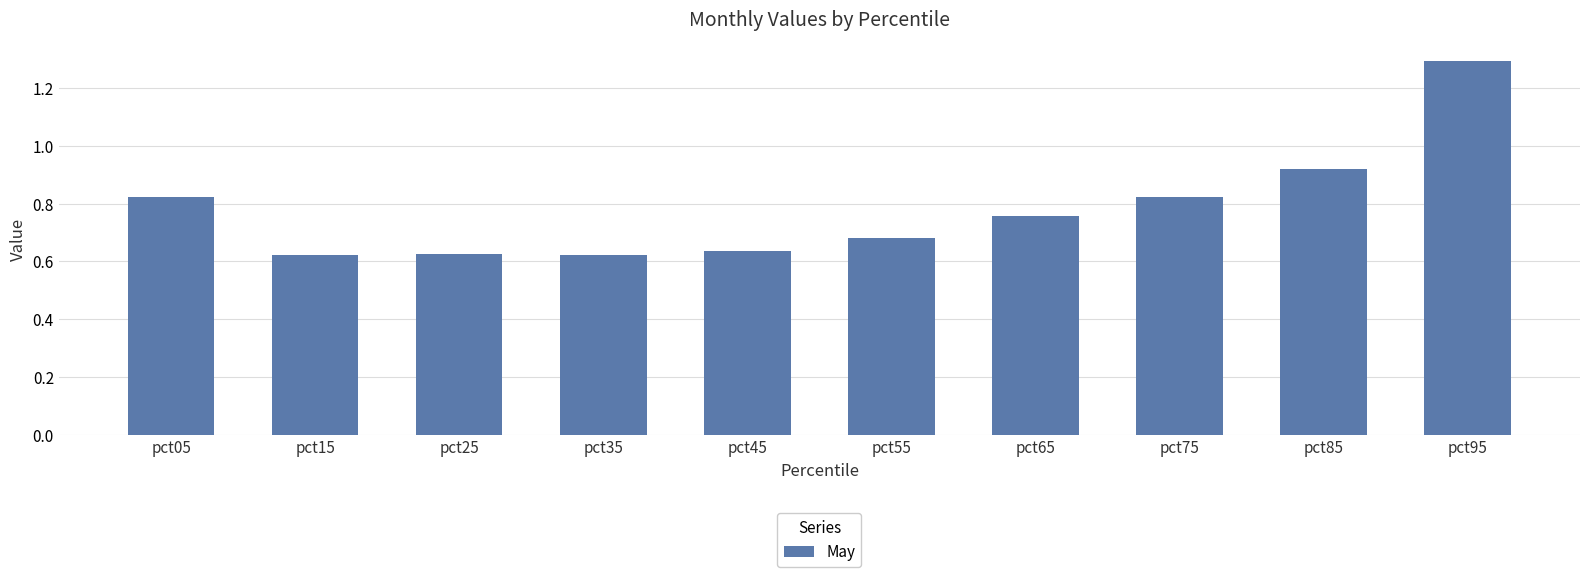

What is the greatest value displayed?

1.3